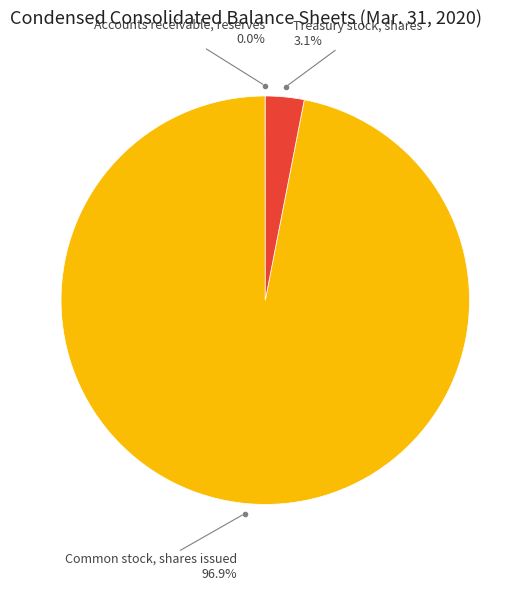

What percentage do Treasury stock, shares and Common stock, shares issued together represent?

100.0%